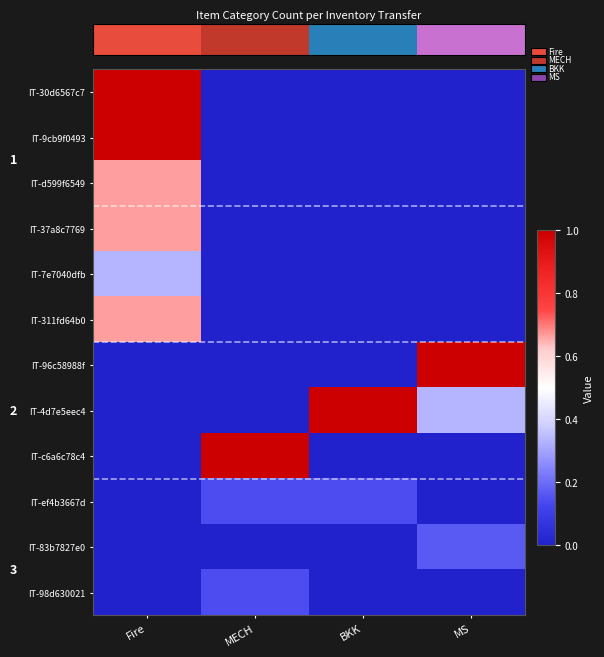

The value of IT-83b7827e0 at BKK is 0.0. True or false?

True